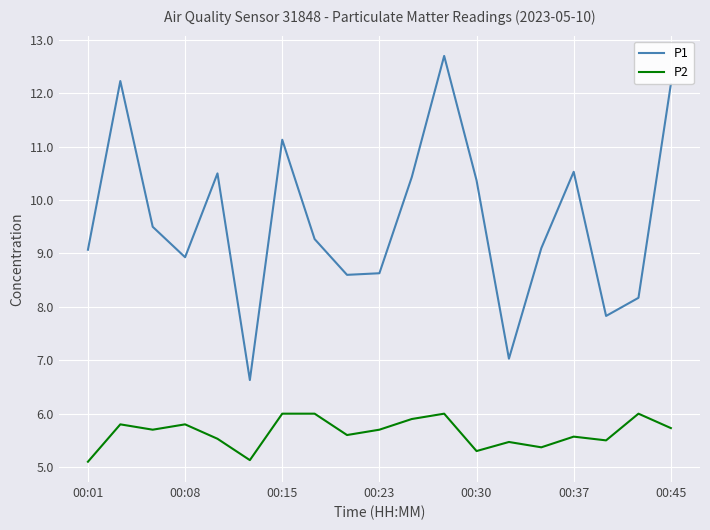

What is the difference between the maximum and minimum values in the P2 series?

0.9